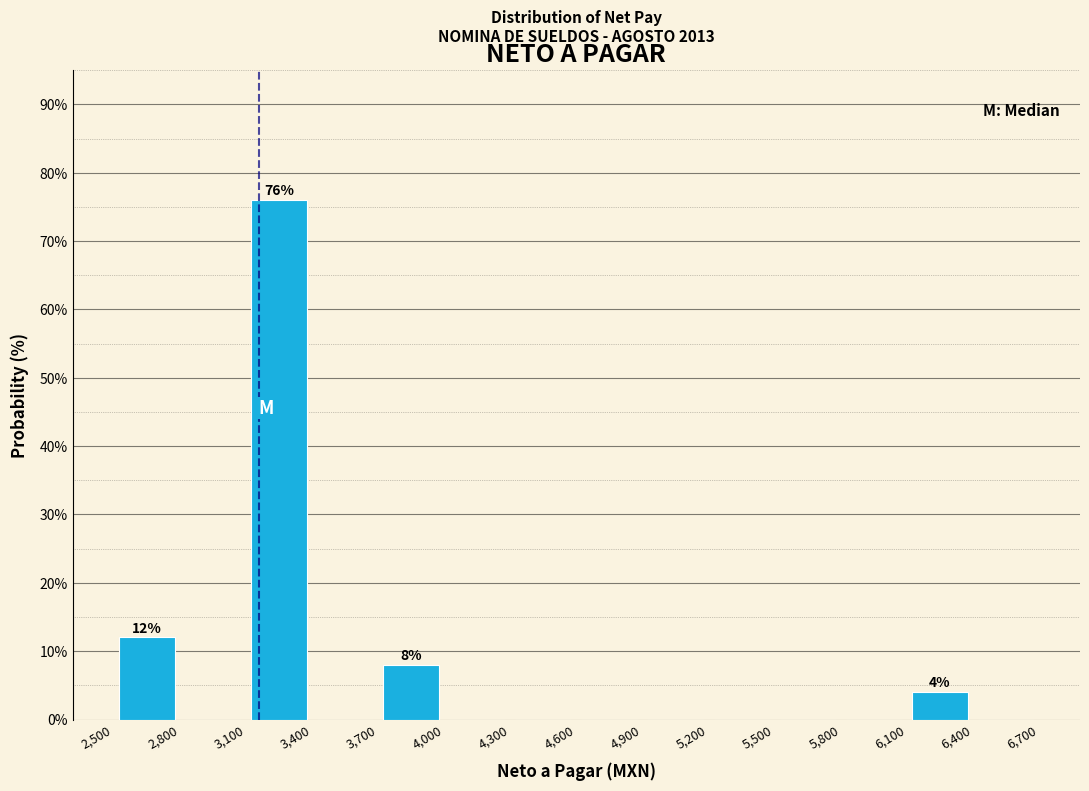

Which range on the x-axis has the tallest bar?

3,100 to 3,400